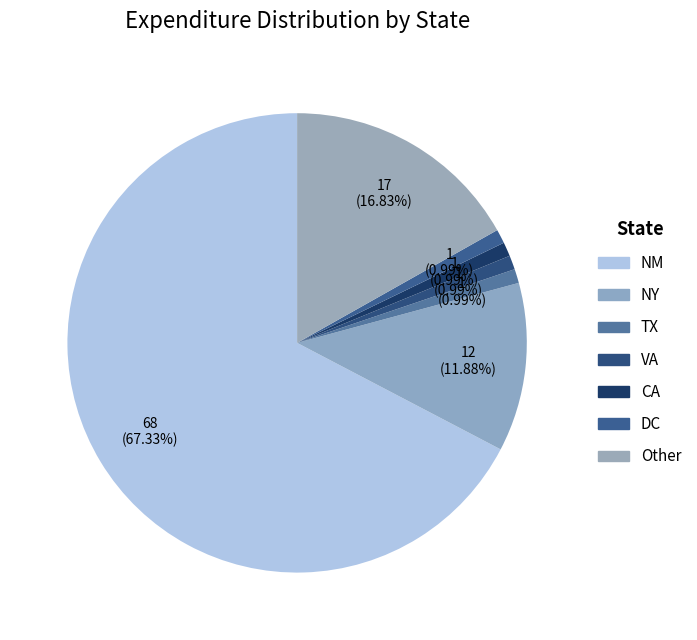

Is the sum of Other and VA greater than half?

No